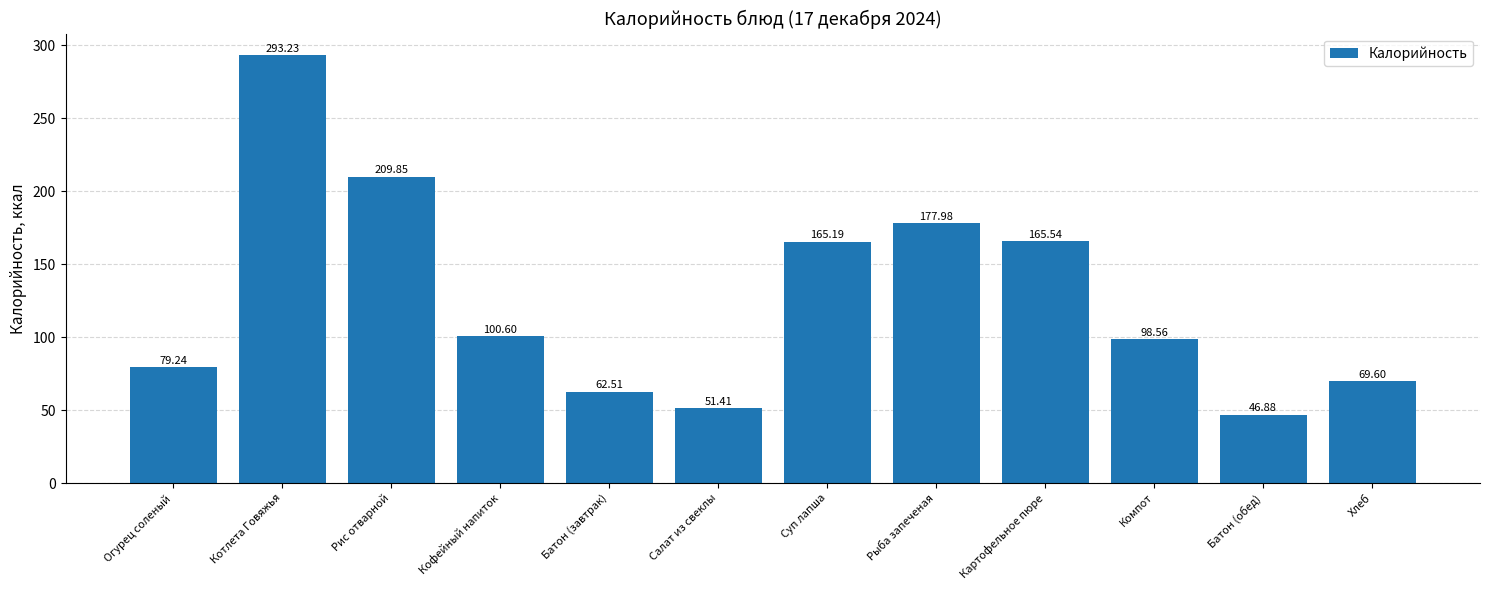

What is the average value?

126.7